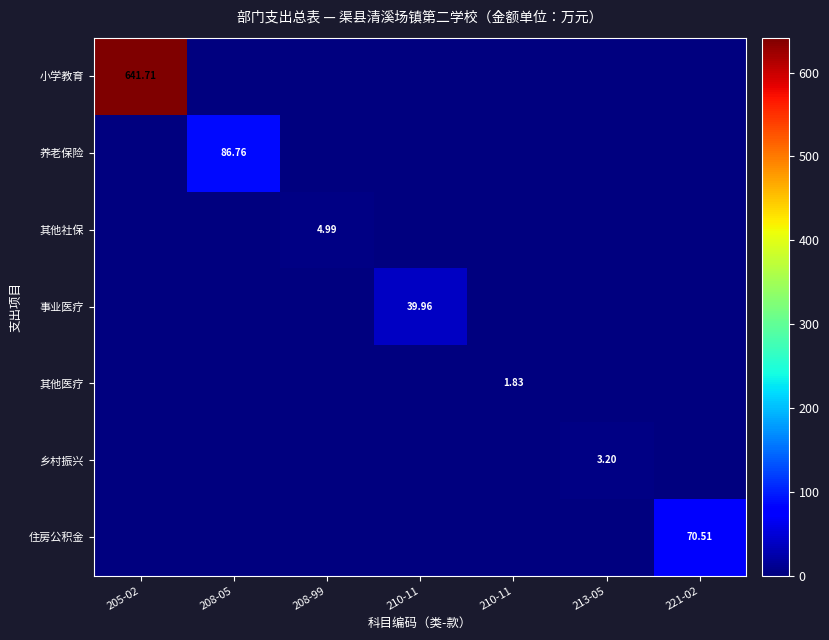

At how many categories does at least one series exceed 193?

1